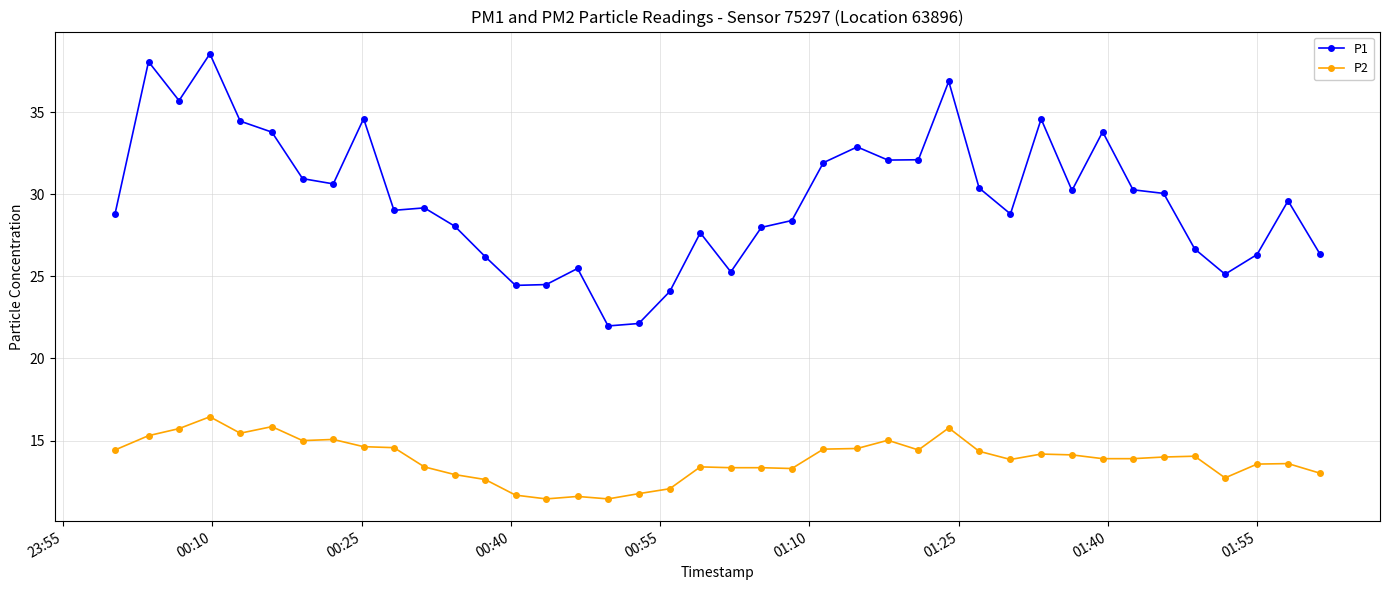

True or false: P1 and P2 intersect in this chart.

False